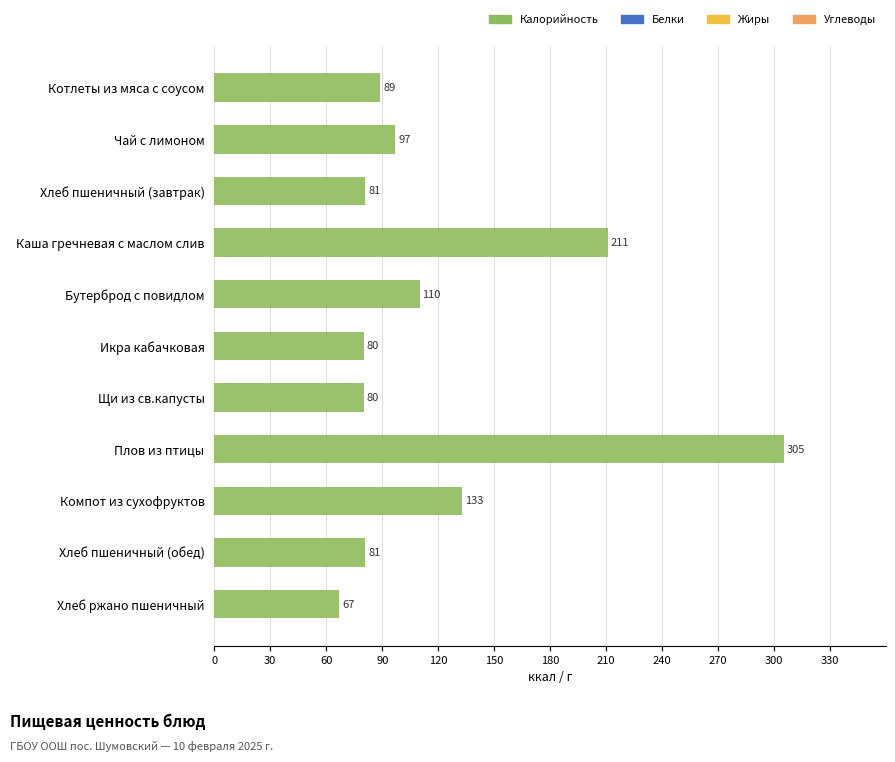

Which has a higher value, Бутерброд с повидлом or Хлеб ржано пшеничный?

Бутерброд с повидлом